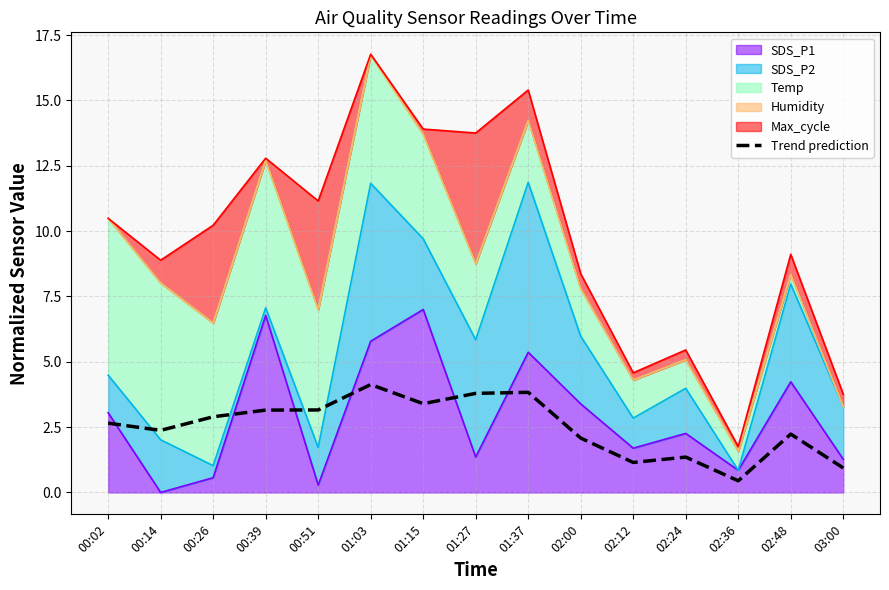

How many points are higher than both their immediate neighbors (excluding endpoints)?

4